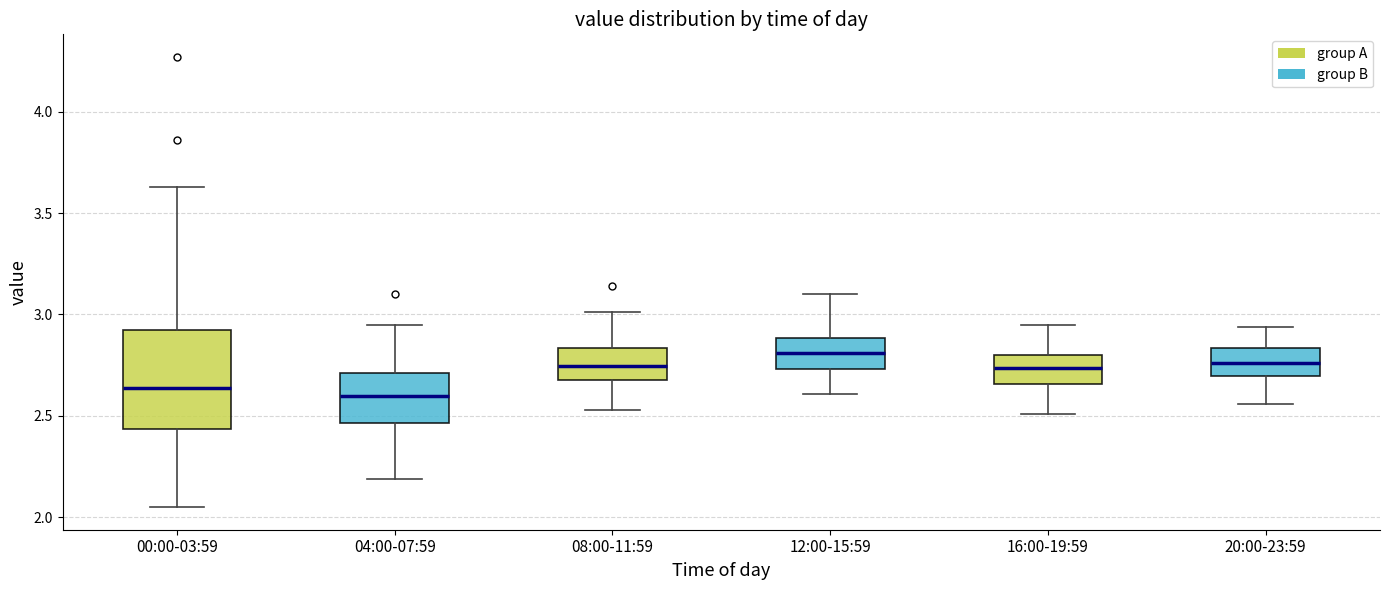

Comparing the boxes themselves (not the whiskers), which one is the tallest?

00:00-03:59